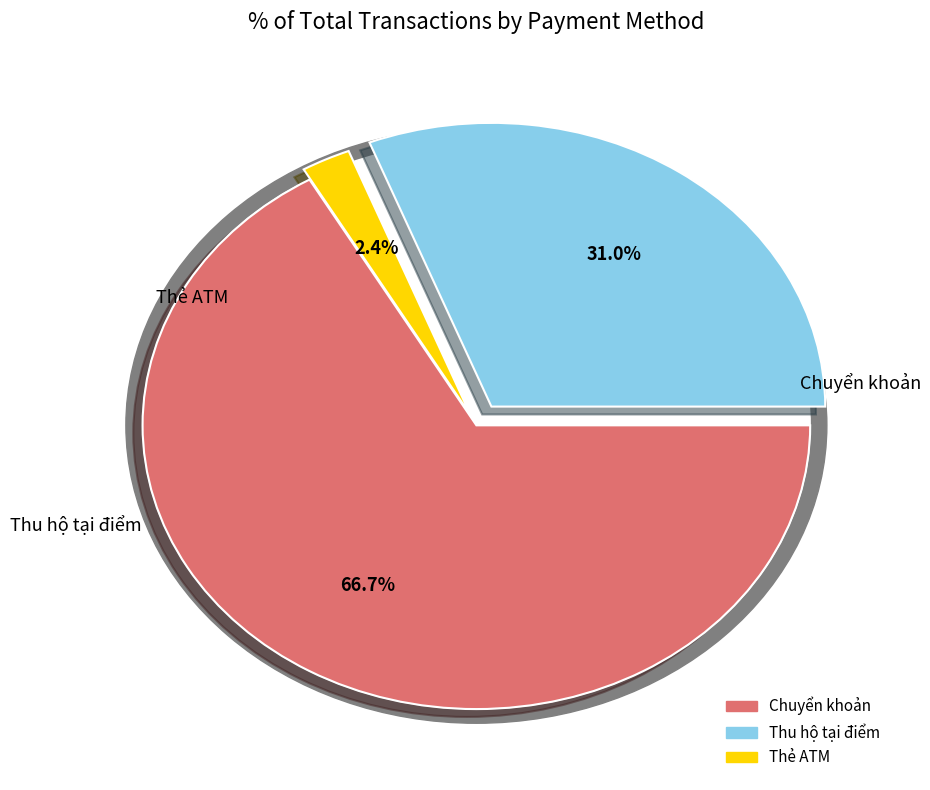

To the nearest percent, what portion does Chuyển khoản represent?

67%